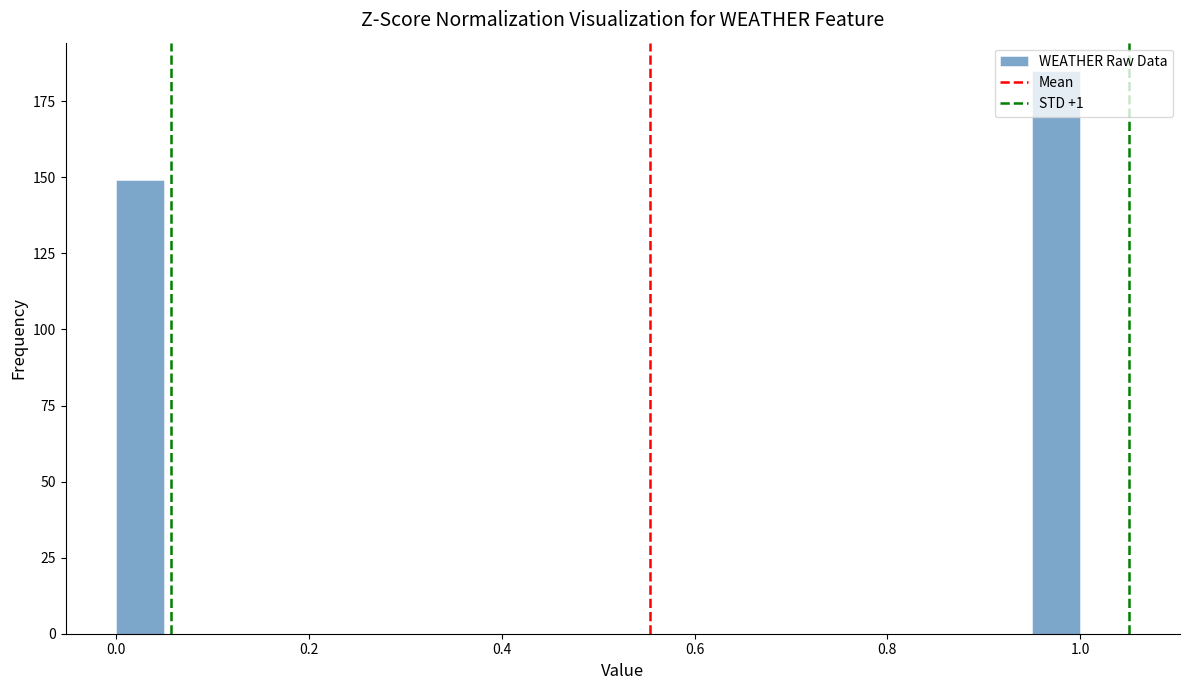

Around what value on the x-axis is the tallest bar? Give the approximate position of its centre, as read against the axis.

0.98